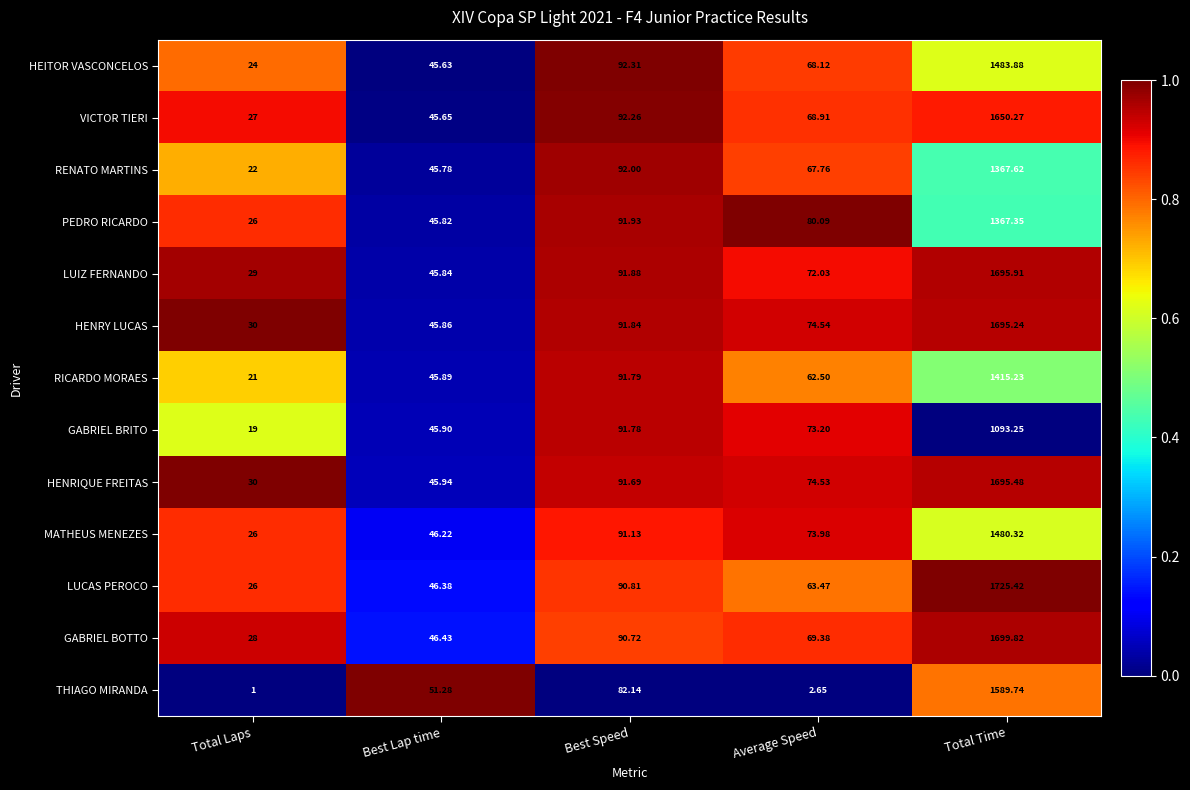

At which label is GABRIEL BRITO closest to 556?

Best Speed